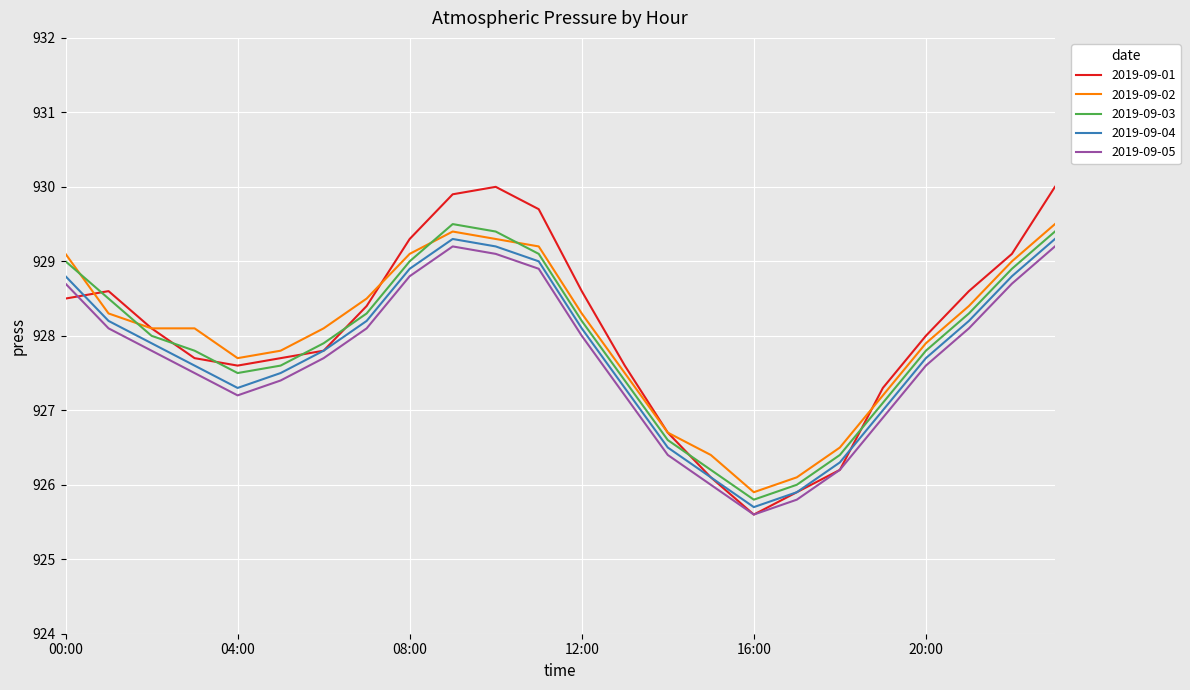

What is the highest value of the 2019-09-02 series?

929.5